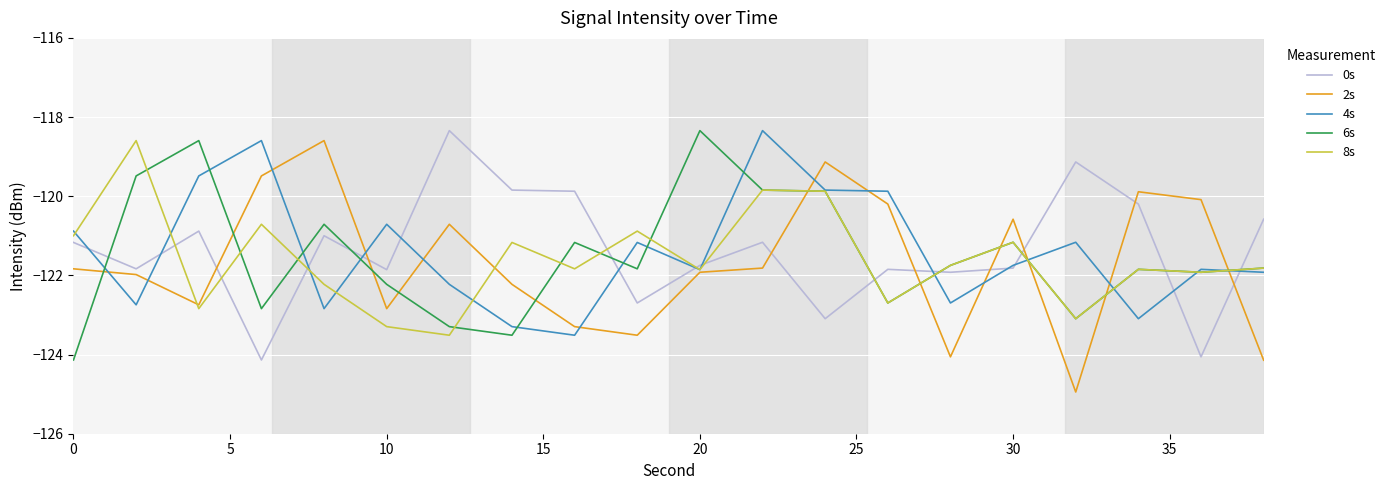

Which series has the widest spread of values?

2s